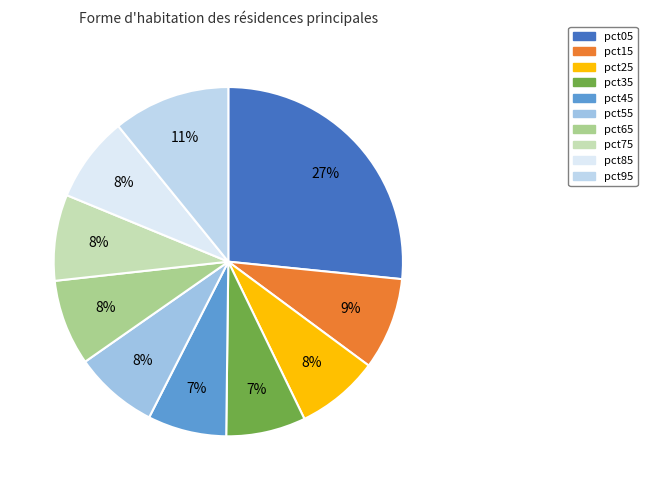

Rank the categories by value from lowest to highest.

pct45, pct35, pct25, pct55, pct85, pct65, pct75, pct15, pct95, pct05